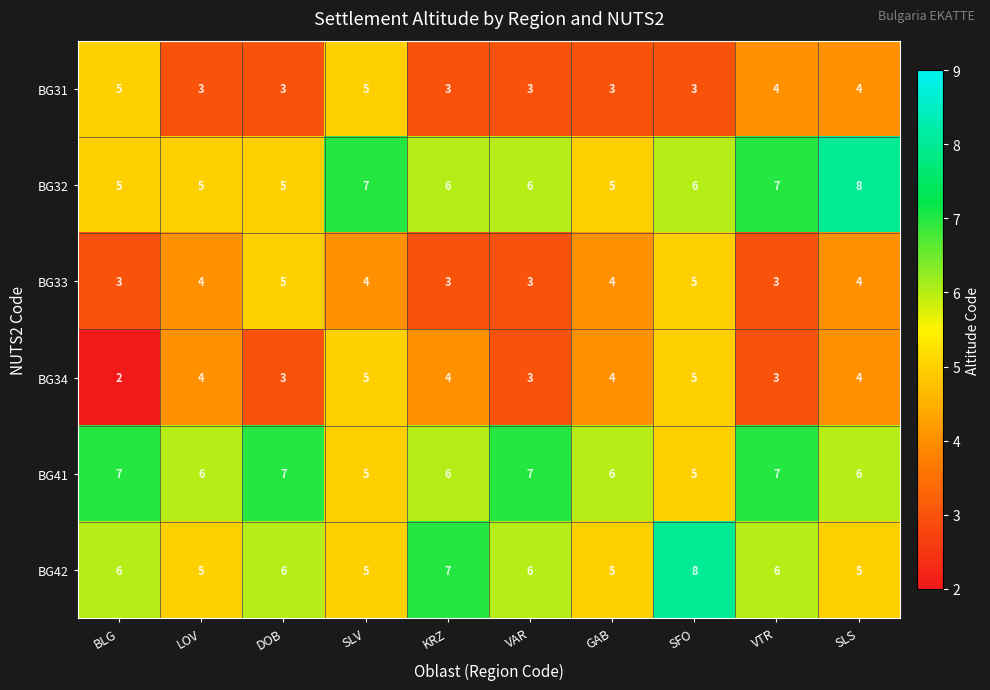

Is it true that BG33 equals 4 at SLV?

True